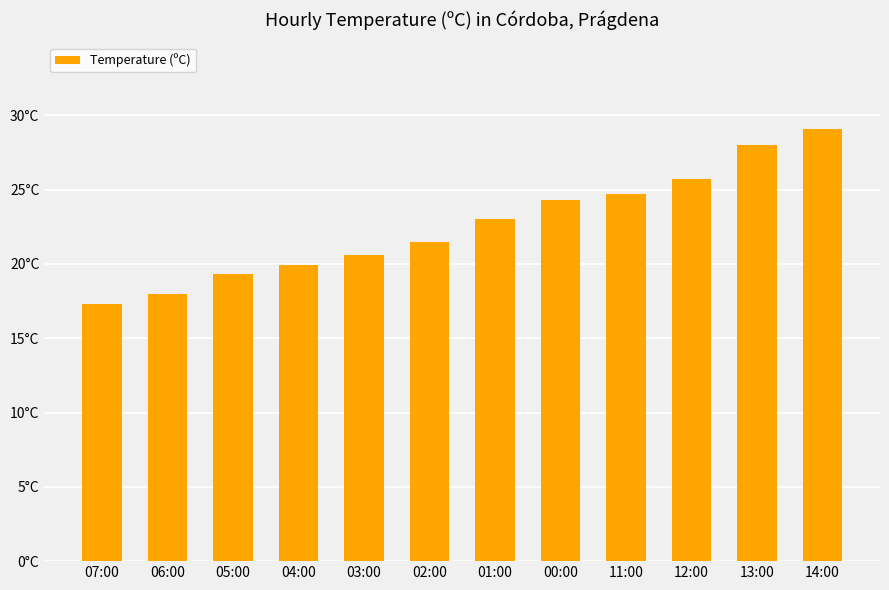

Rank the categories by value from lowest to highest.

07:00, 06:00, 05:00, 04:00, 03:00, 02:00, 01:00, 00:00, 11:00, 12:00, 13:00, 14:00